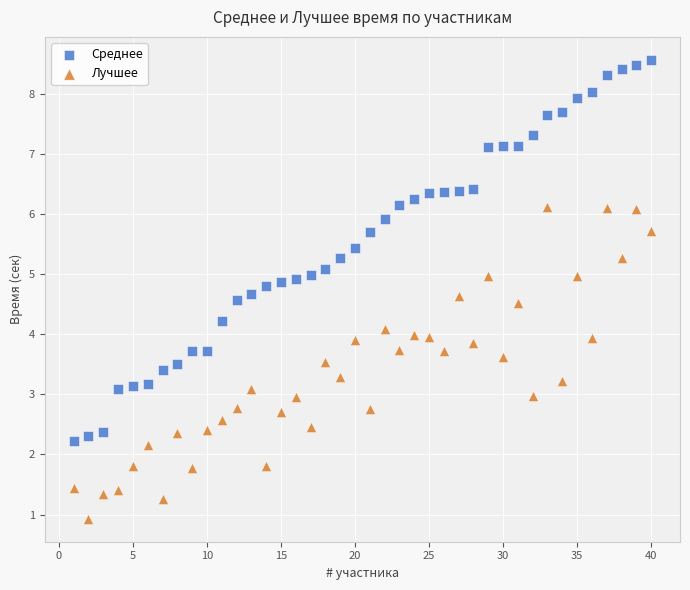

What are all the series names shown in the legend?

Среднее, Лучшее